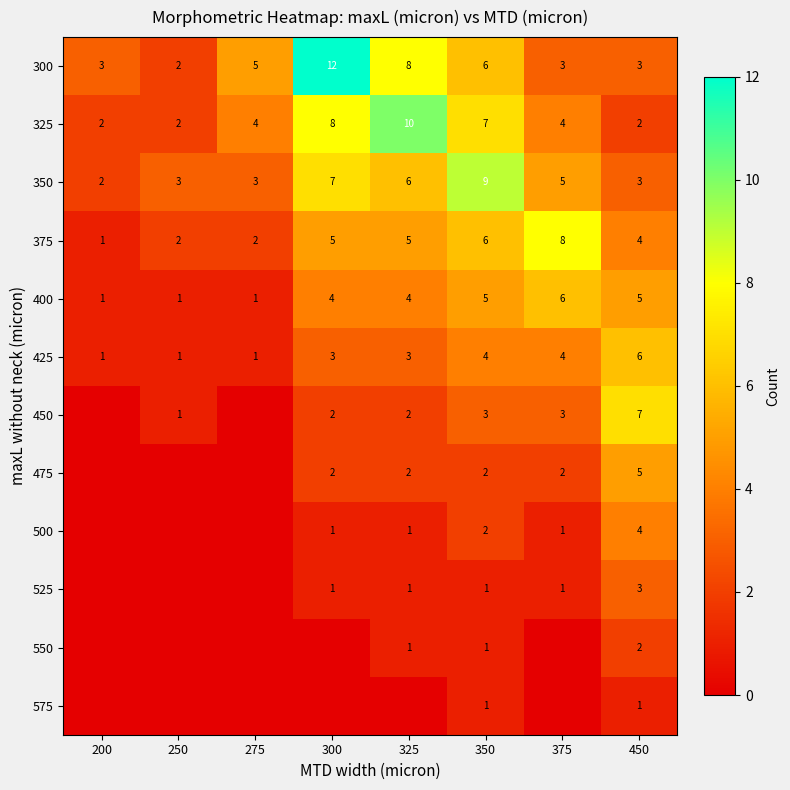

How many data points does each series have?

8